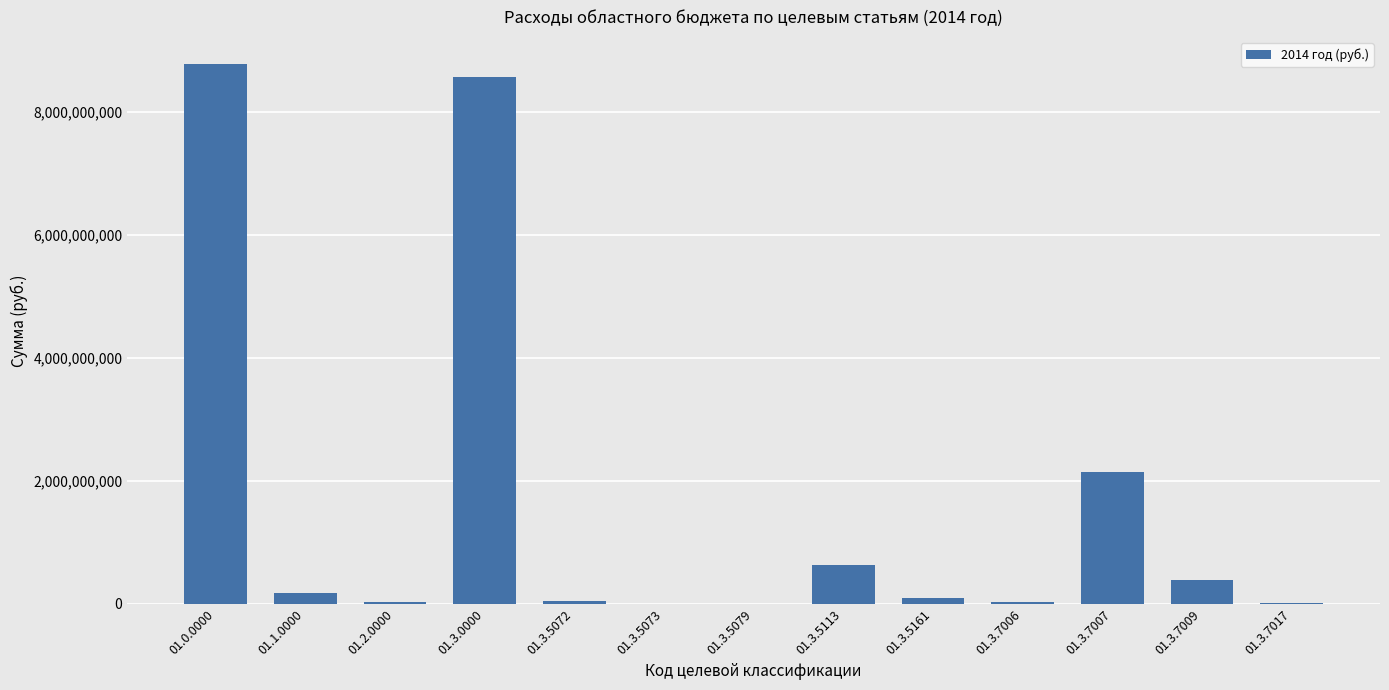

Are the bars horizontal?

No